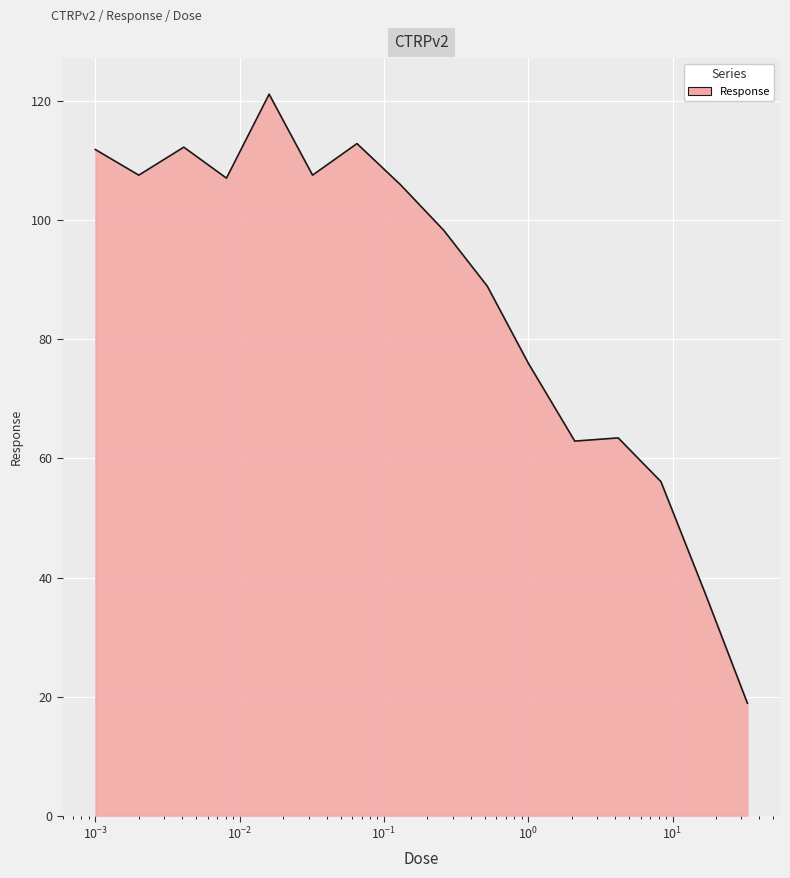

What is the difference between the maximum and minimum values?

102.3